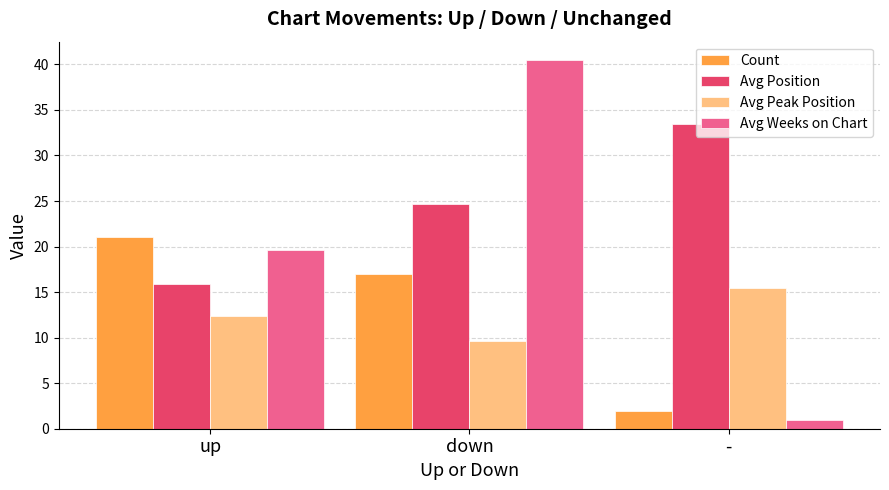

Read the Avg Position value at up.

15.9